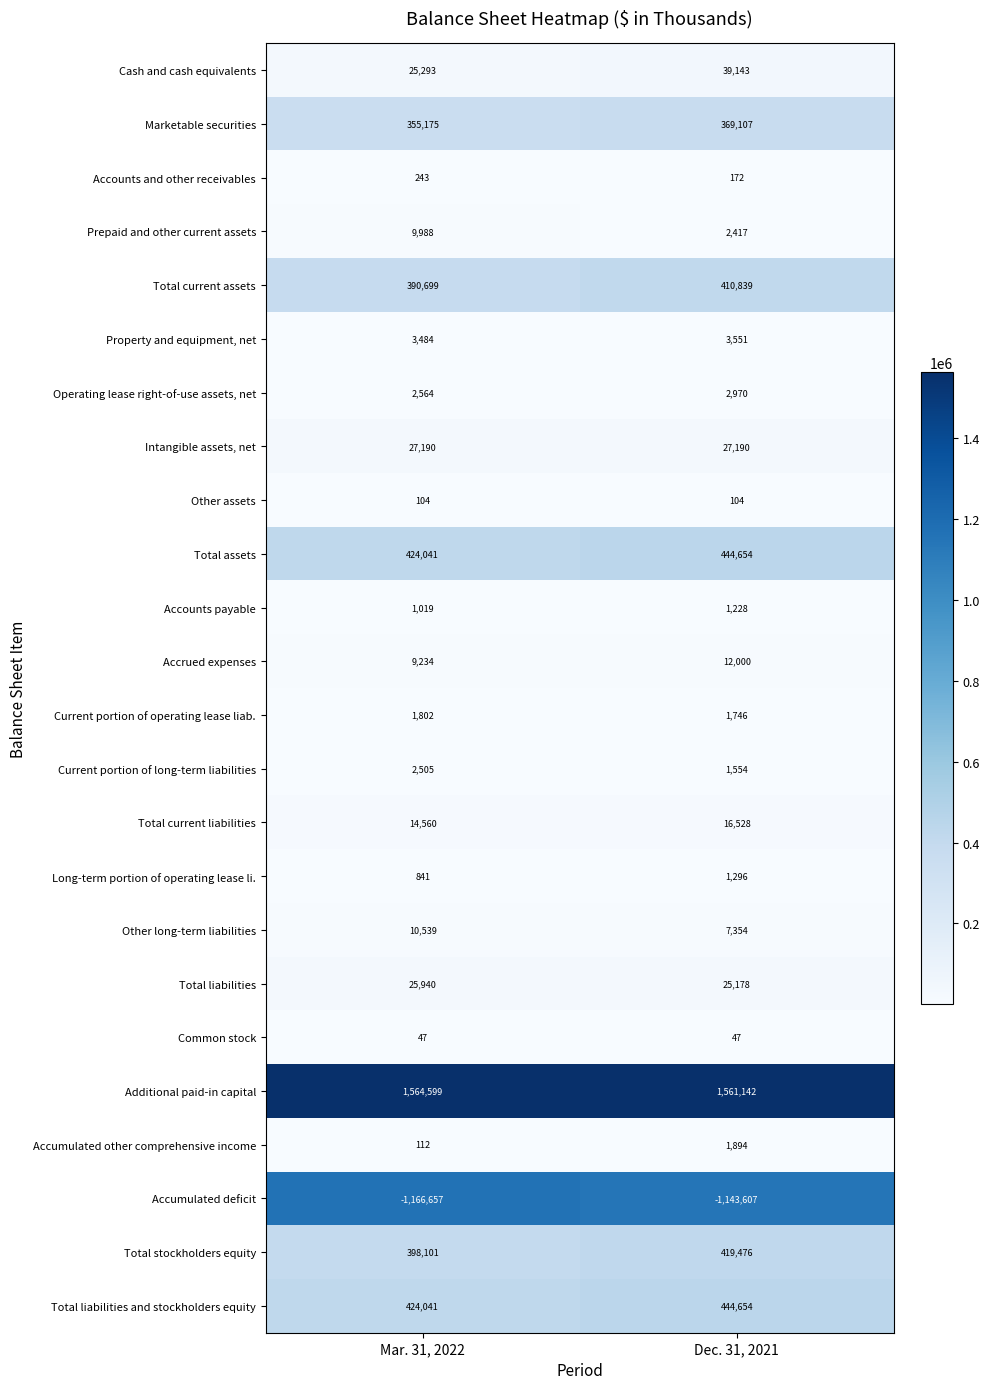

What is the minimum value shown in the chart?

-1166657